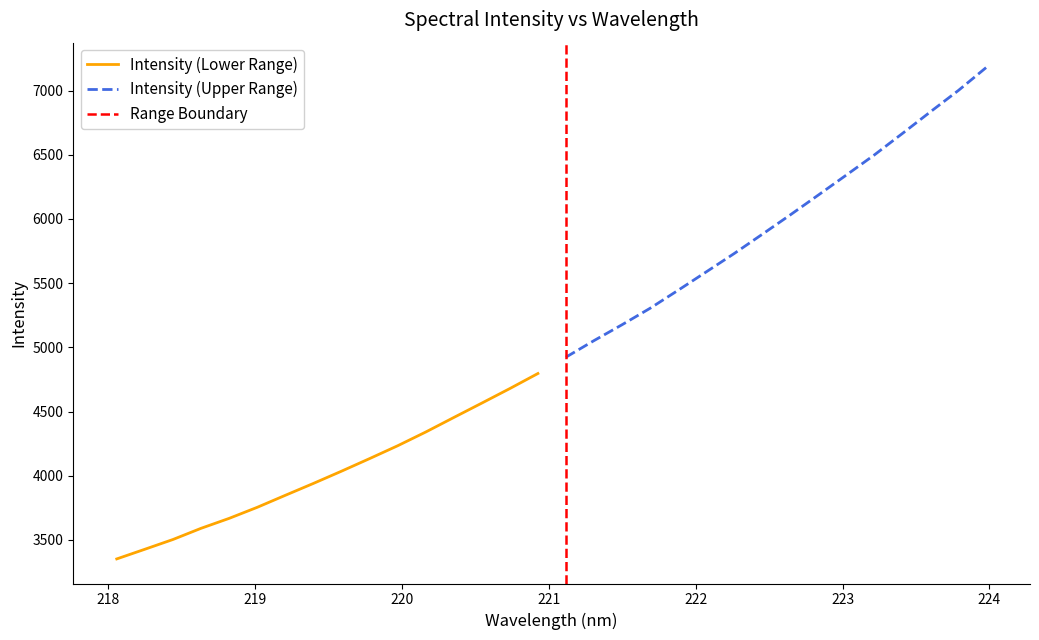

What is the sum of the values at 221.6902 and 220.3533?

9758.4